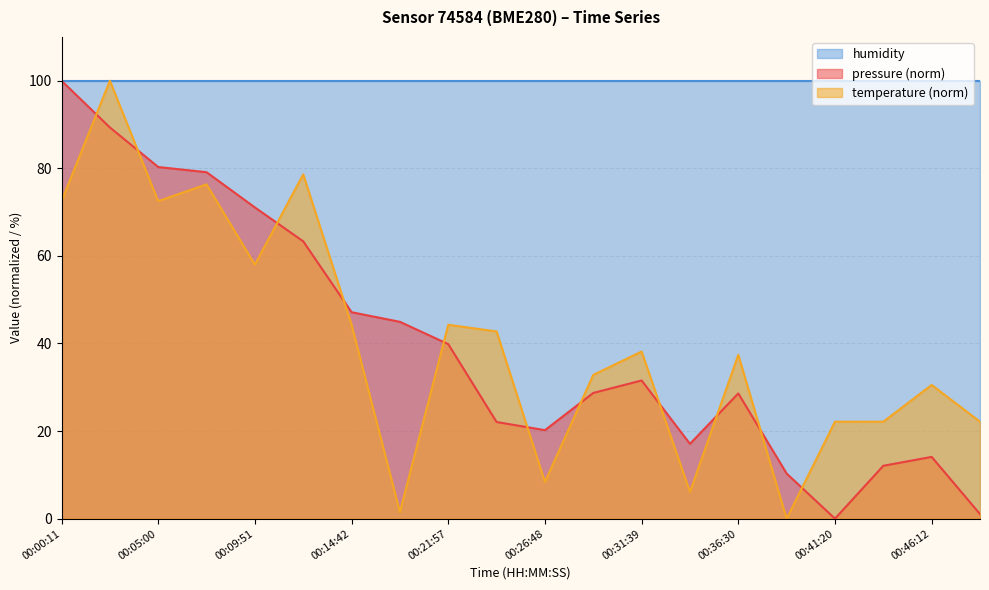

What is the maximum value for temperature?

100.0